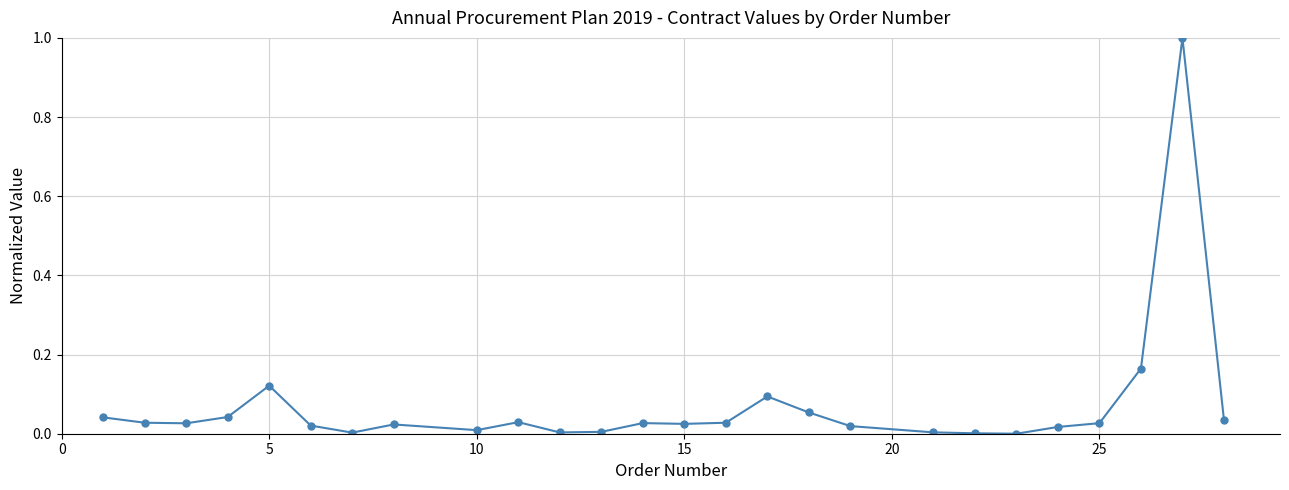

What is the difference between the maximum and minimum values?

1.0